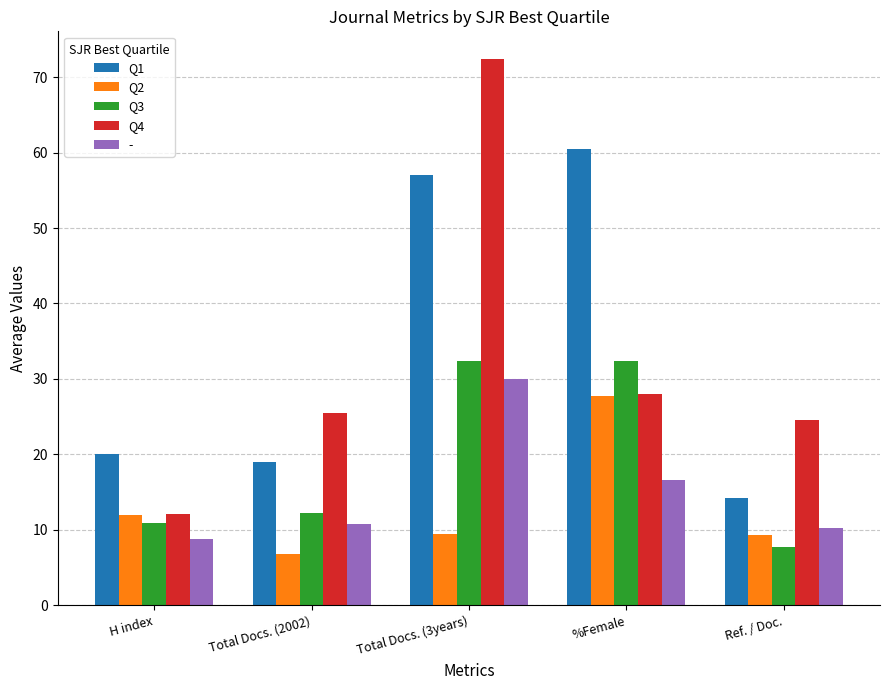

At which label does Q3 first exceed 12?

Total Docs. (2002)